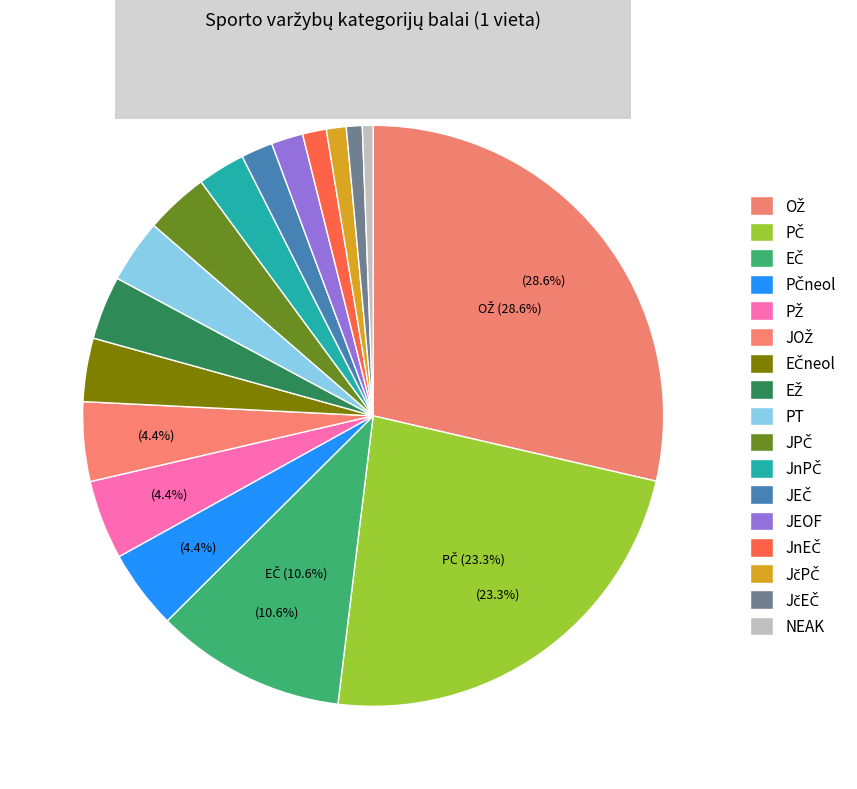

Is there a majority slice in this chart?

No